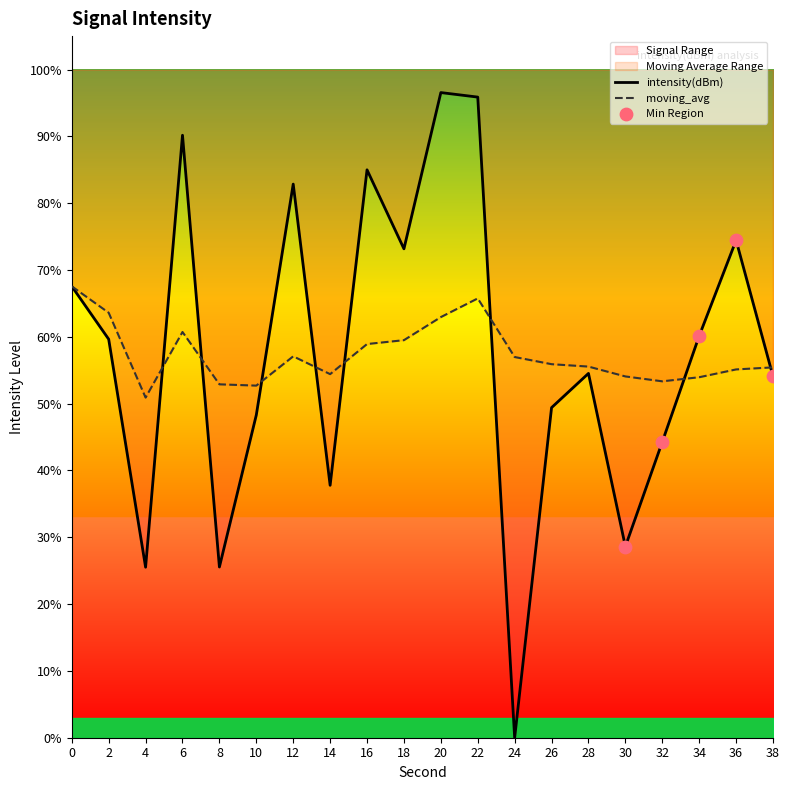

Which series reaches the minimum Y coordinate?

intensity(dBm)